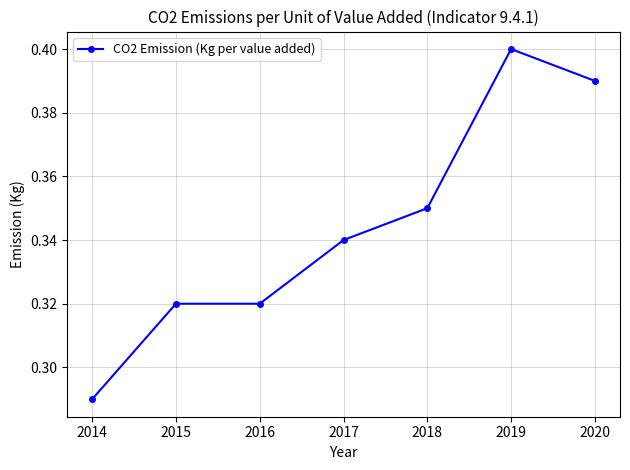

True or false: the data shows 0.1 at 2016.

False